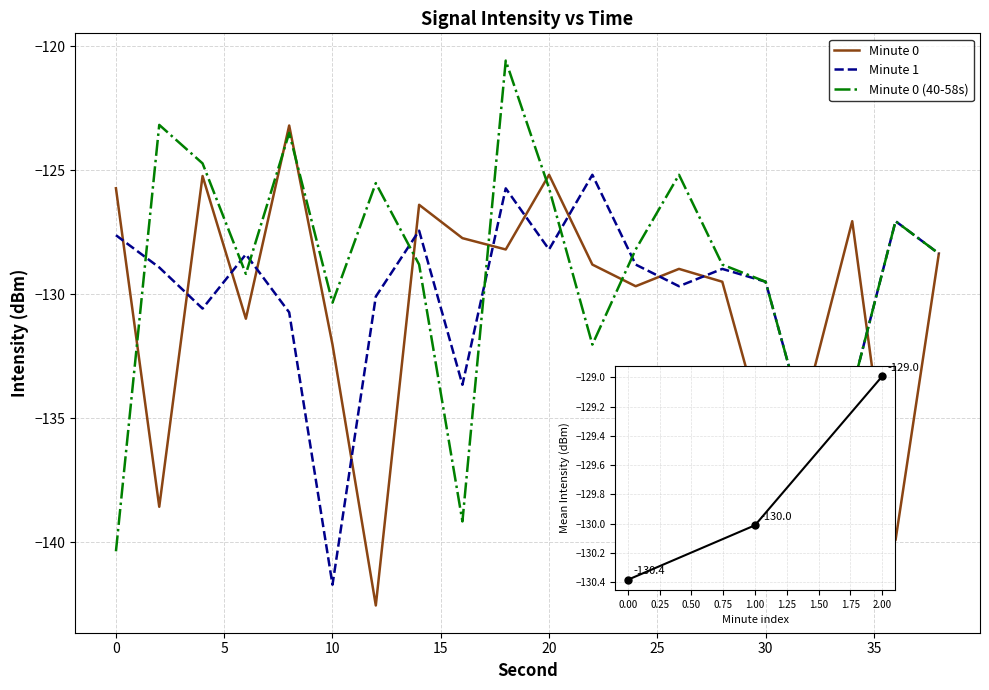

At which label does Minute 1 reach its peak?

22